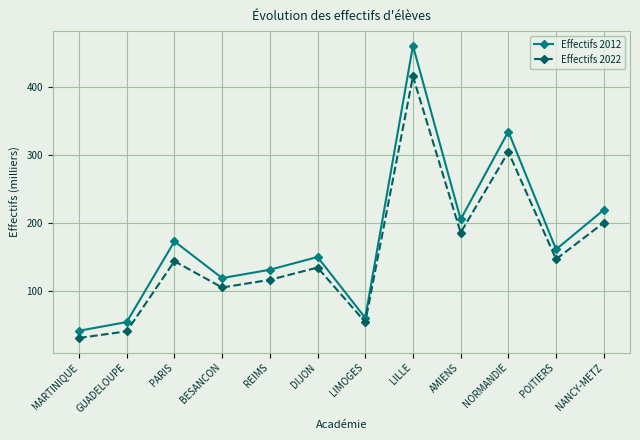

What are all the series names shown in the legend?

Effectifs 2012, Effectifs 2022